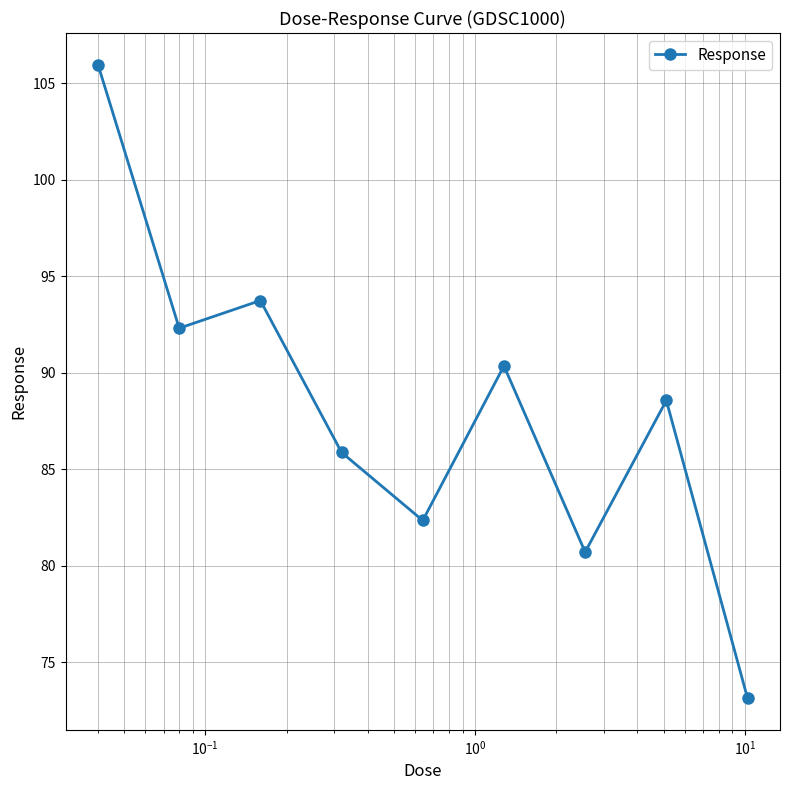

What is the sum of all values?

793.0